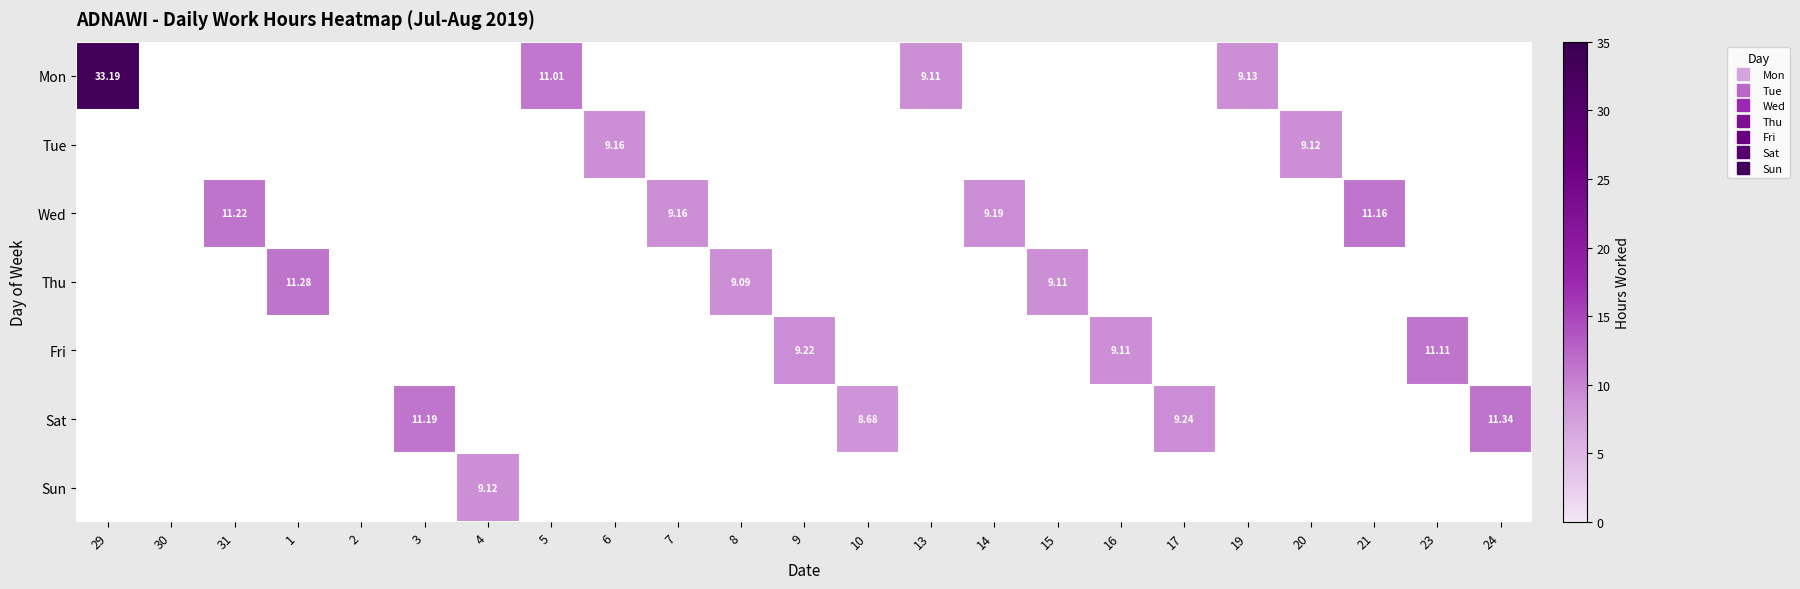

Is the value of Wed at 6 greater than the value of Sat at 30?

No